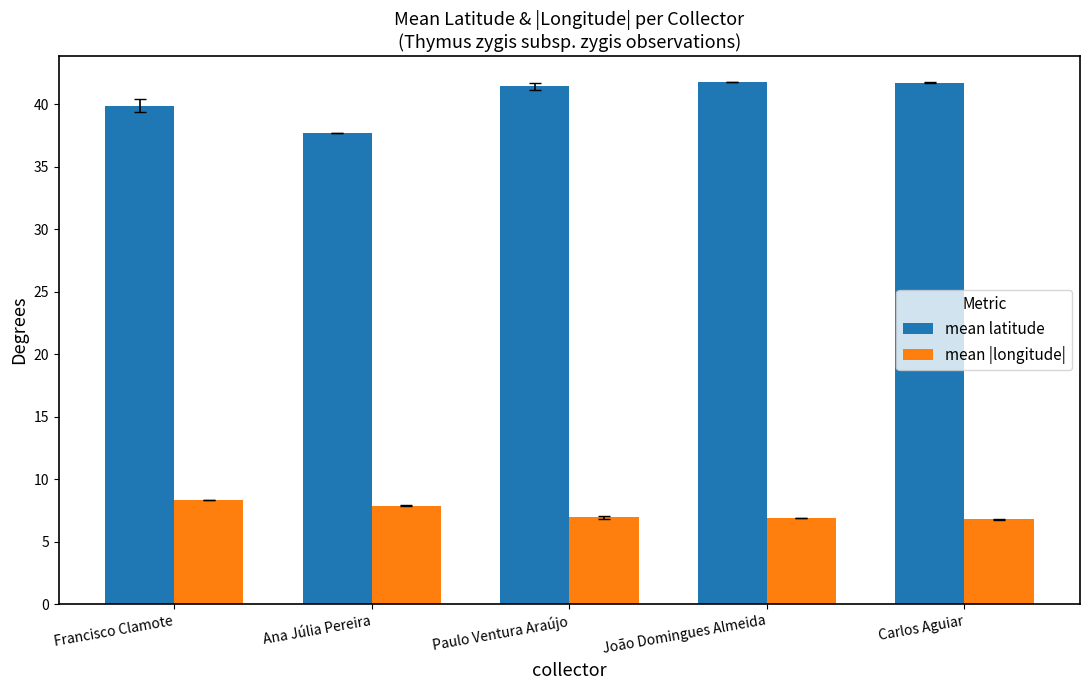

Rank the series by their maximum value, from highest to lowest.

mean latitude, mean |longitude|